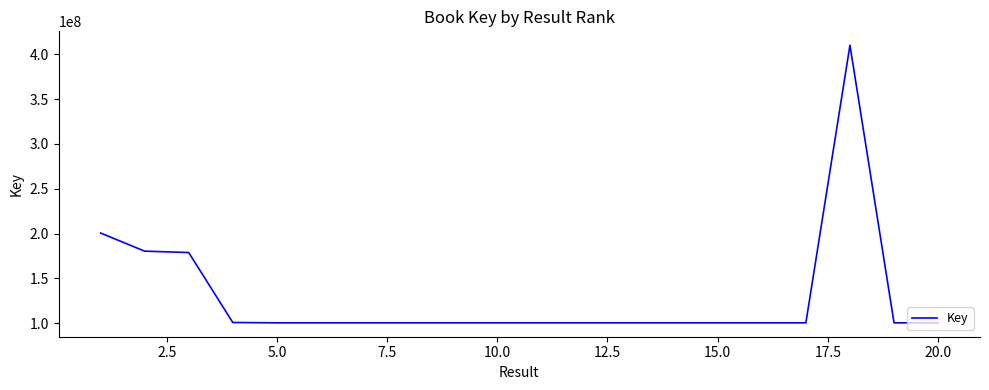

Does the chart display data point markers on the line(s)?

No